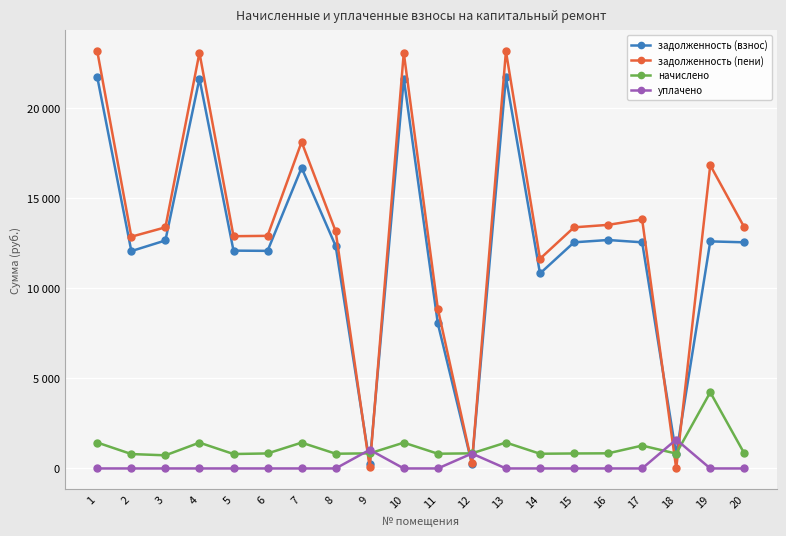

Which category has the highest value across all series?

1